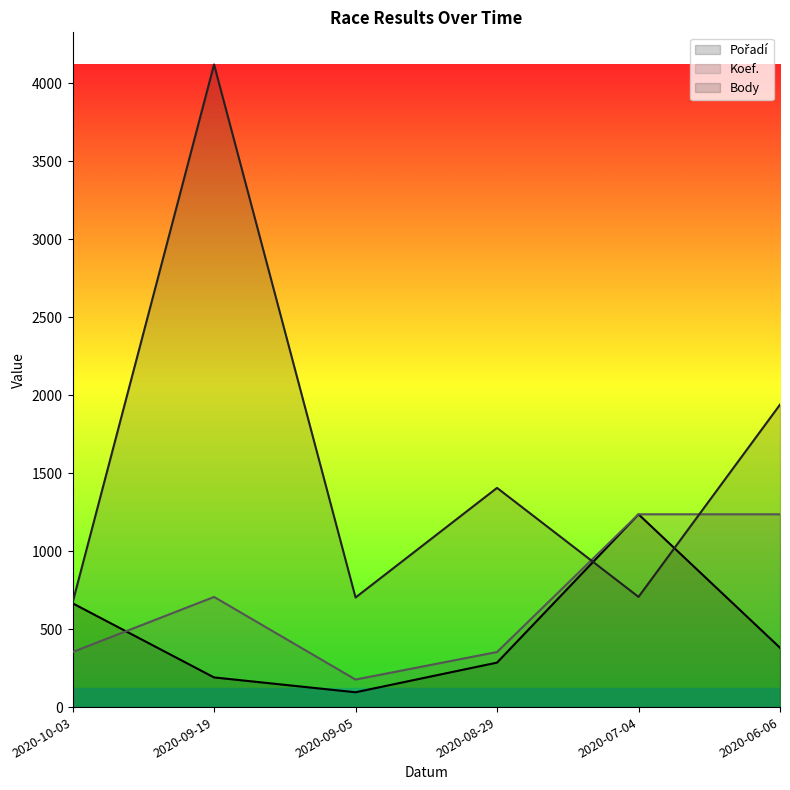

What is the difference between the highest and lowest values at 2020-08-29?

1120.6